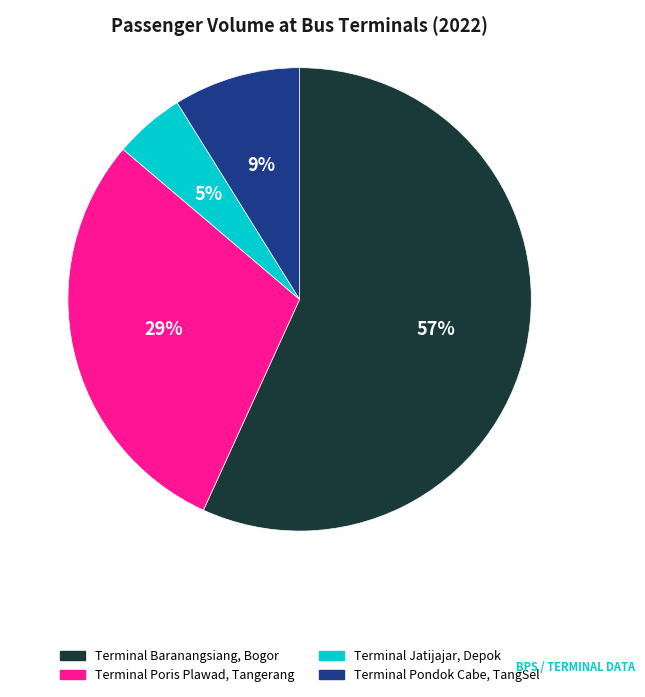

Combined, do Terminal Poris Plawad, Tangerang and Terminal Pondok Cabe, TangSel account for over 50%?

No